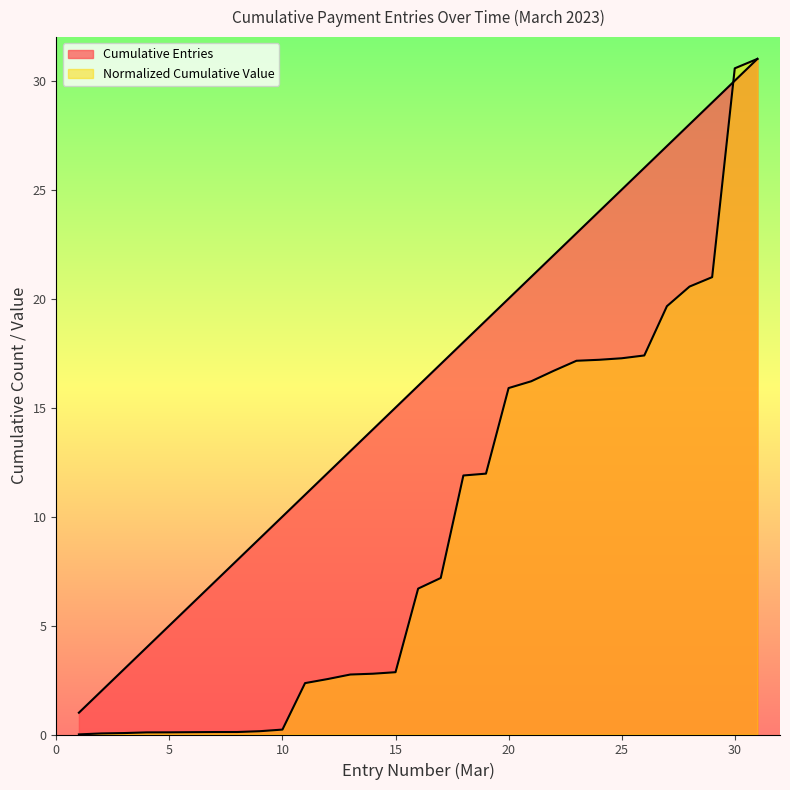

Count the number of categories in the chart.

31